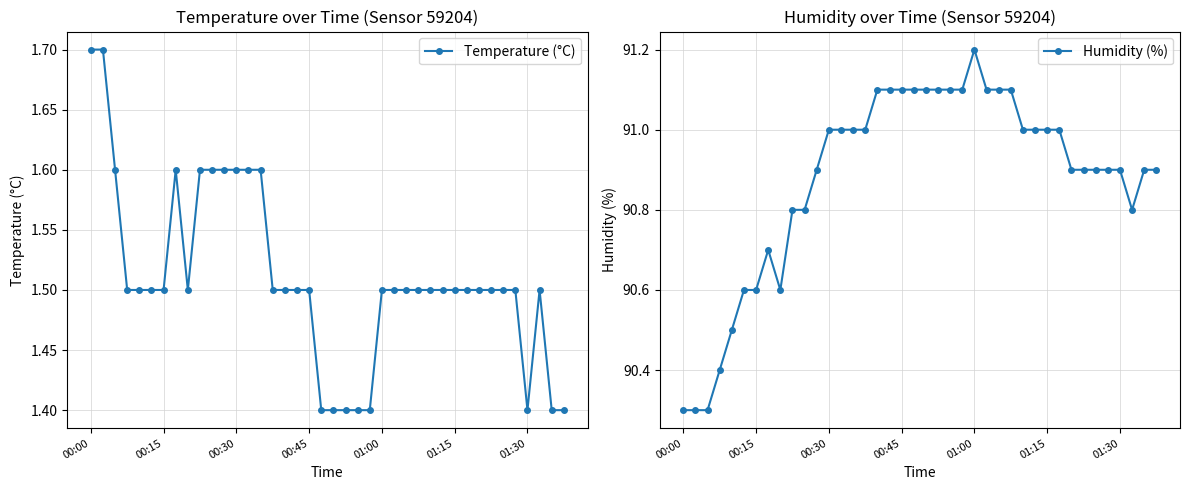

List the series in order of their peak value, lowest first.

Temperature (°C), Humidity (%)